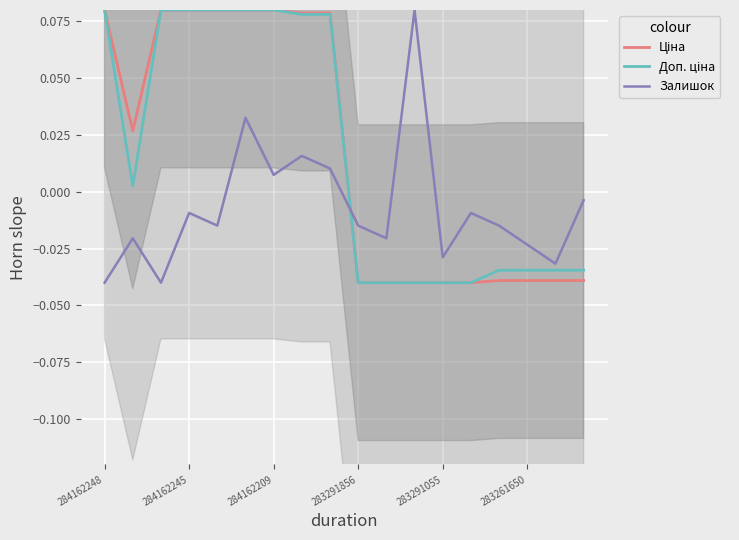

How many Ціна values are between 0 and 1?

9